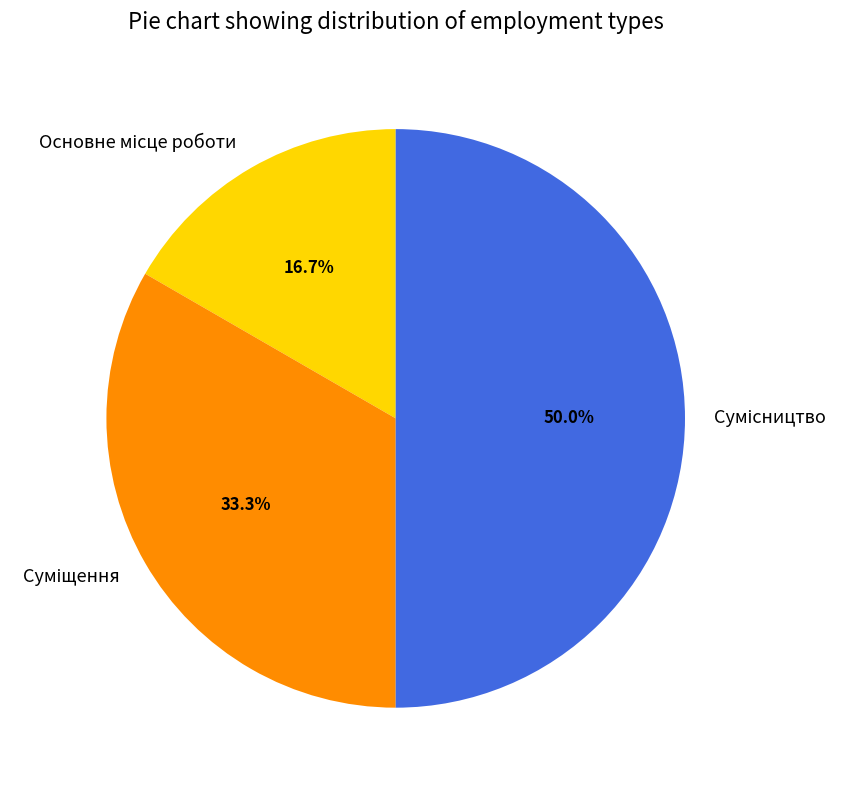

How many slices are in this pie chart?

3